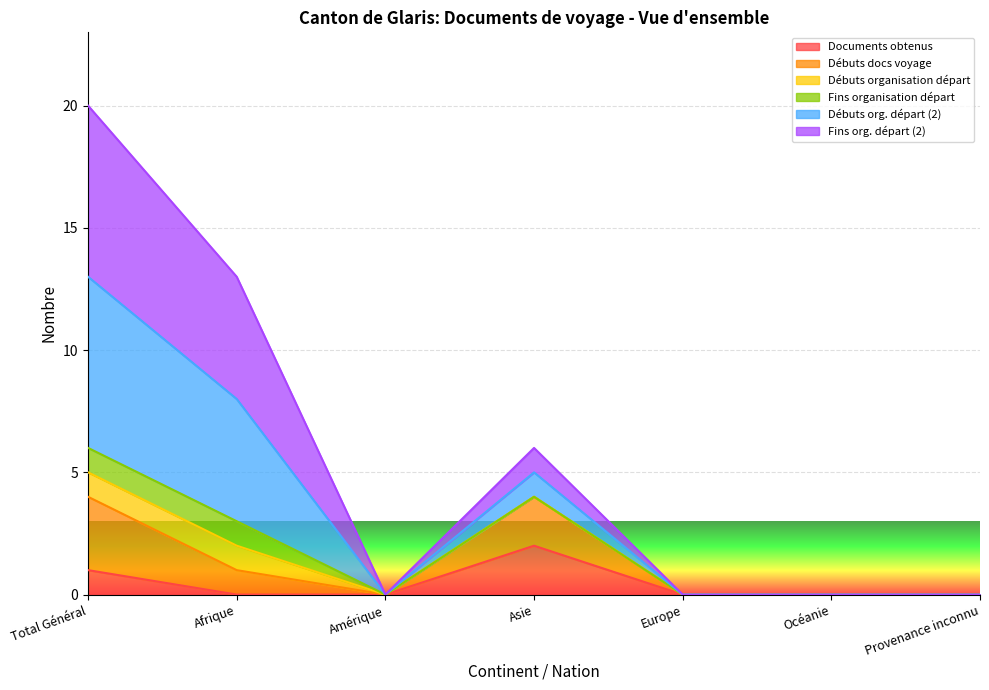

True or false: Débuts org. départ (2) and Documents obtenus intersect in this chart.

False